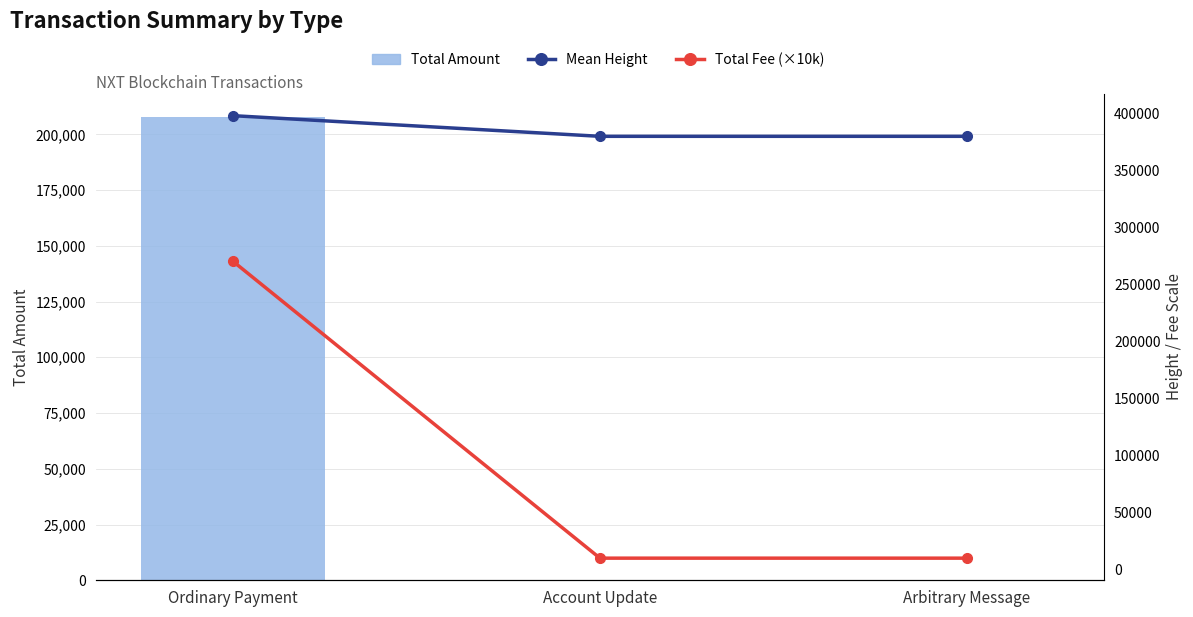

How many data points in Total Fee (×10k) are above 10000?

1